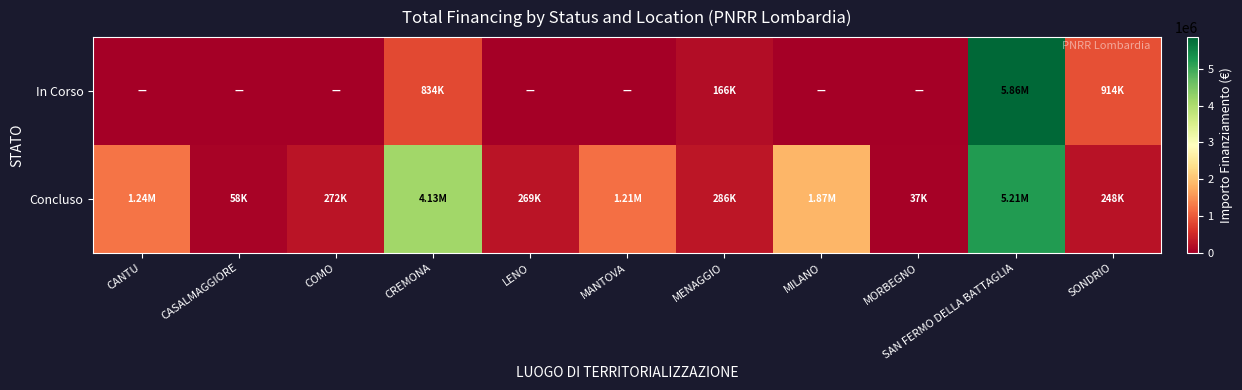

How many series are shown in this chart?

2